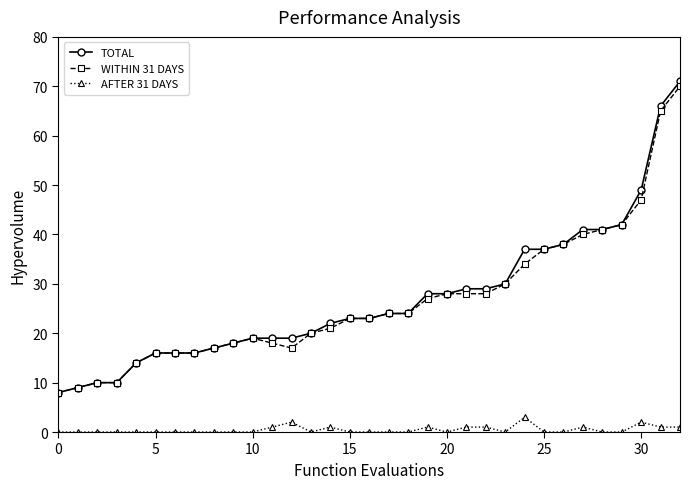

How many distinct data groups are displayed?

3